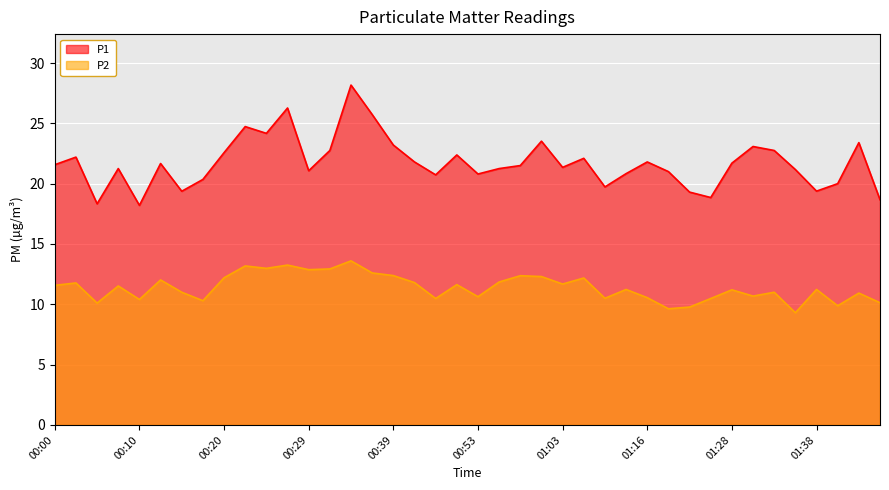

Between 00:39 and 00:34, which is larger?

00:34